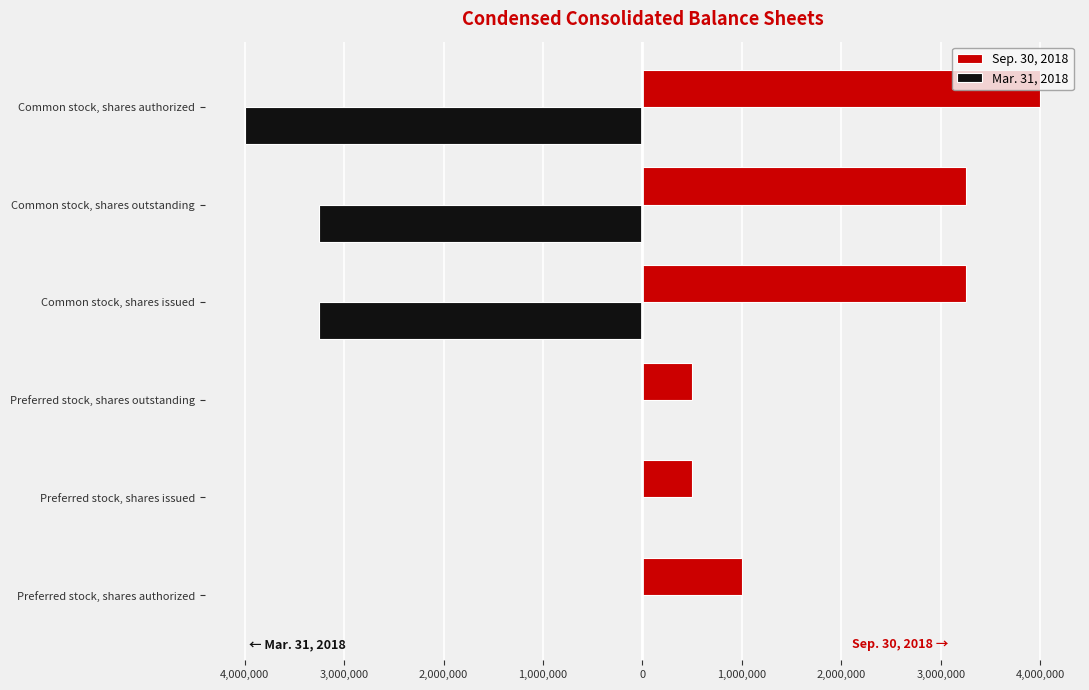

What are all the series names shown in the legend?

Sep. 30, 2018, Mar. 31, 2018